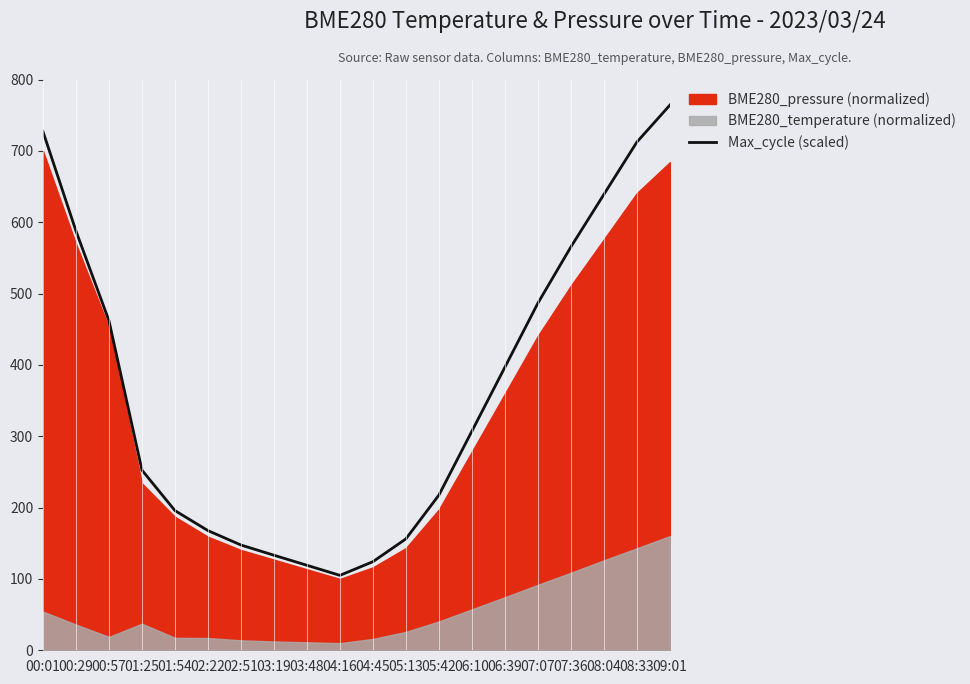

List the labels in order of value, smallest first.

04:16, 03:48, 04:45, 03:19, 02:51, 05:13, 02:22, 01:54, 05:42, 01:25, 06:10, 06:39, 00:57, 07:07, 07:36, 00:29, 08:04, 08:33, 00:01, 09:01